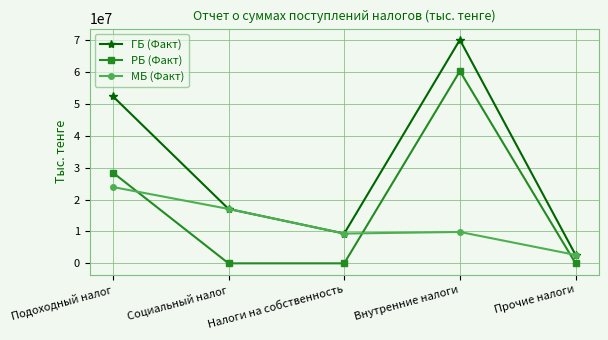

Where is РБ (Факт) nearest to the value 30163034?

Подоходный налог